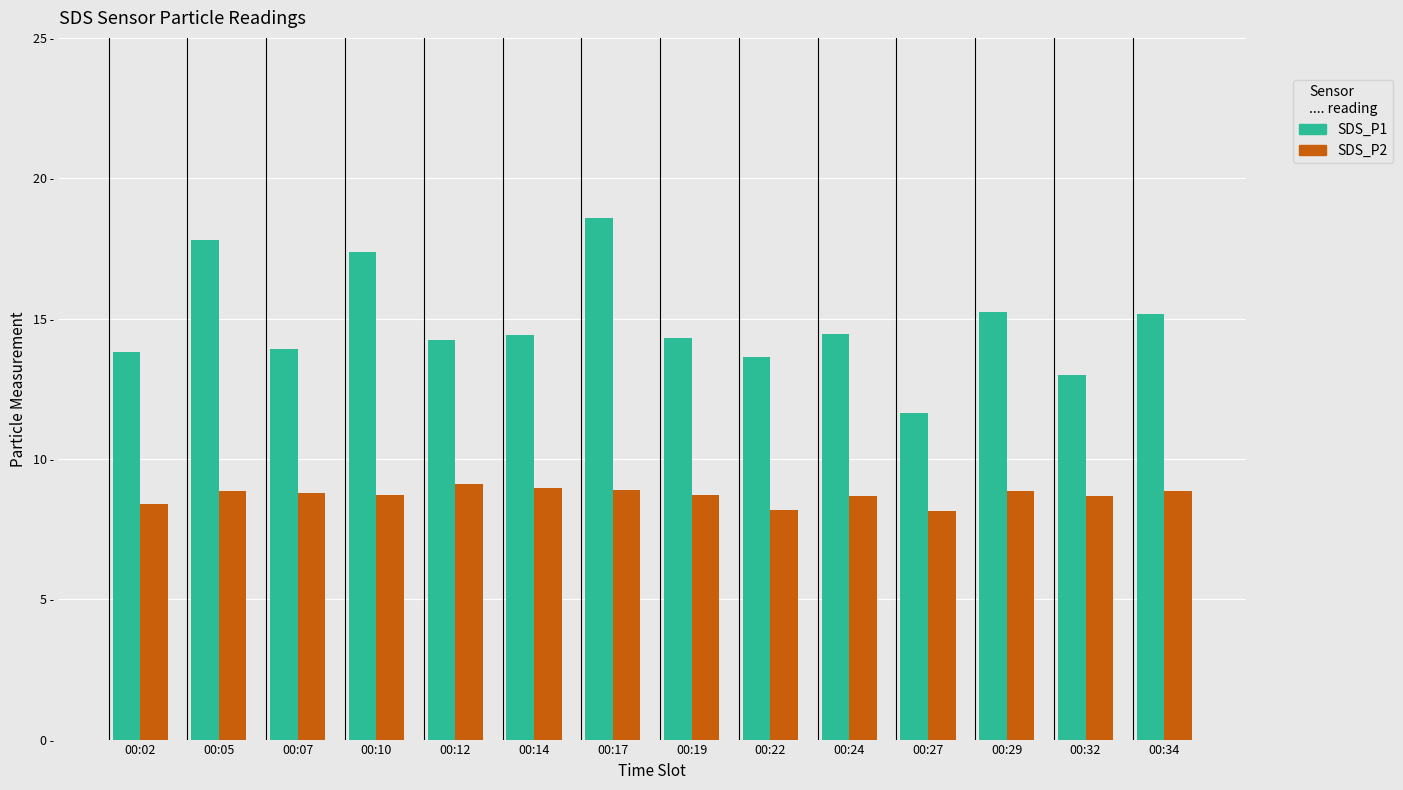

What are all the series names shown in the legend?

SDS_P1, SDS_P2